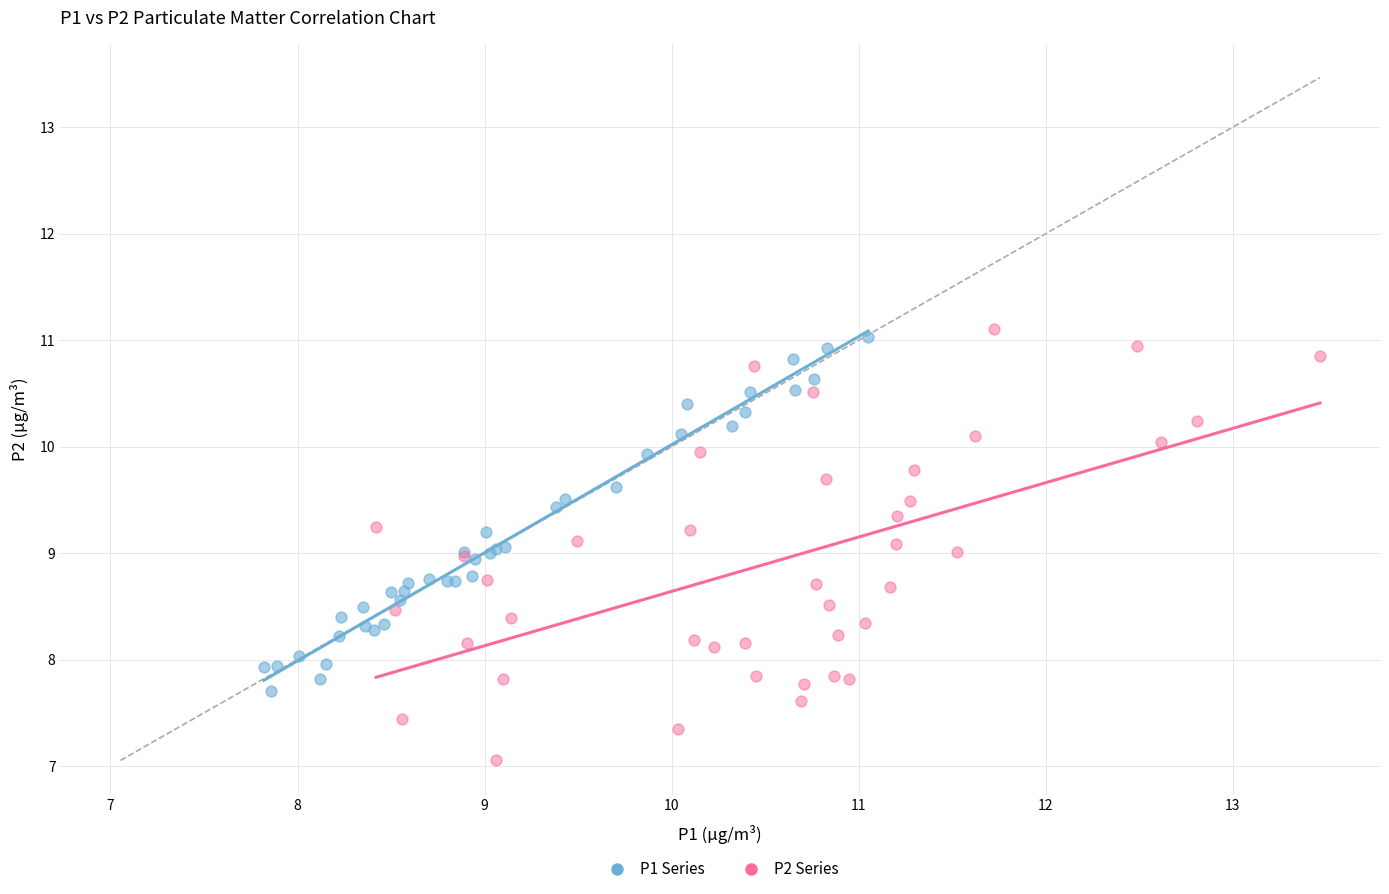

Which series contains the lowest Y value?

P2 Series